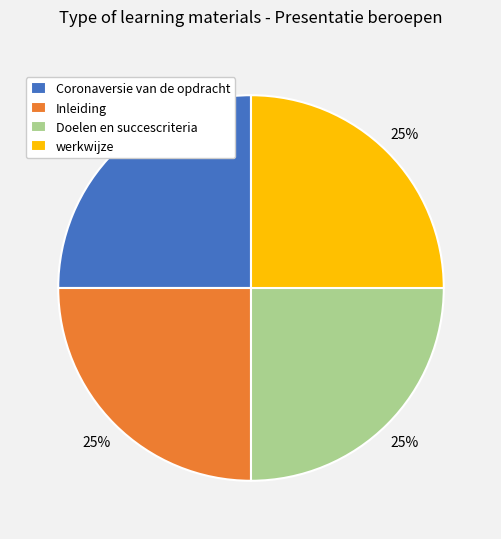

To the nearest percent, what percentage of the pie is Doelen en succescriteria?

25%